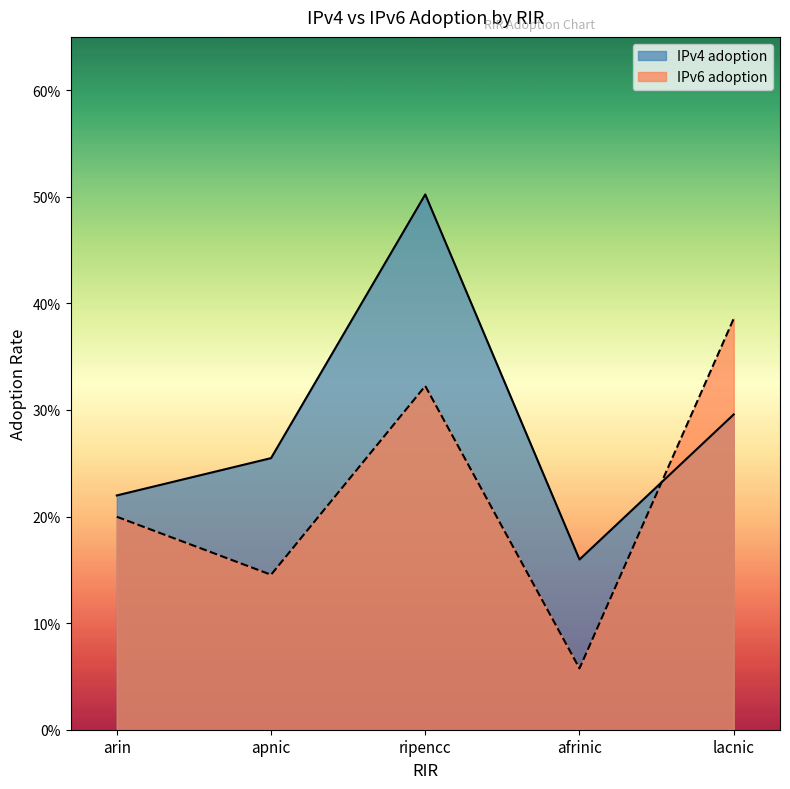

Which category has the highest value across all series?

ripencc